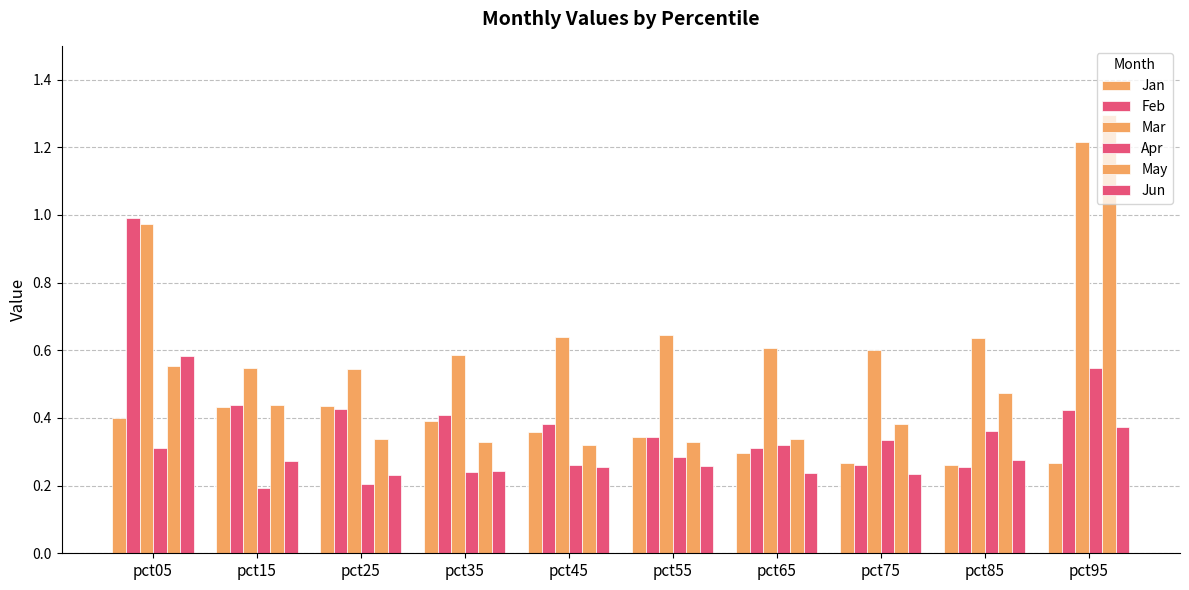

How many data points does each series have?

10